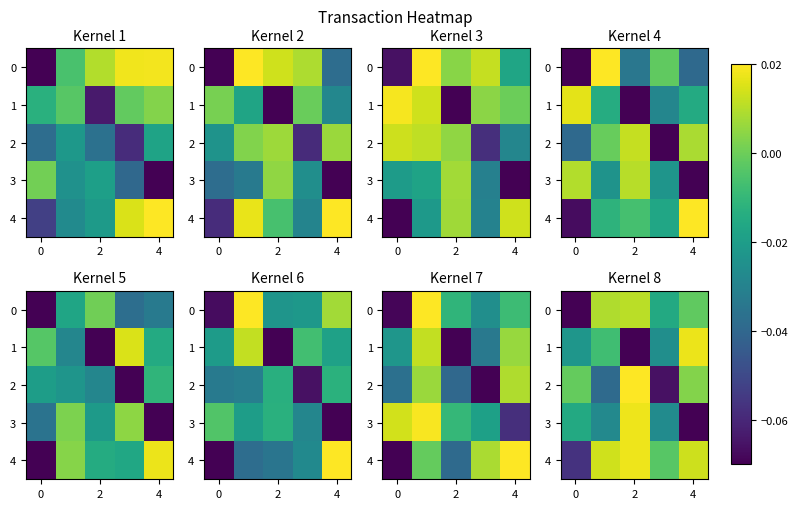

How many data points in 0 are less than 0?

3